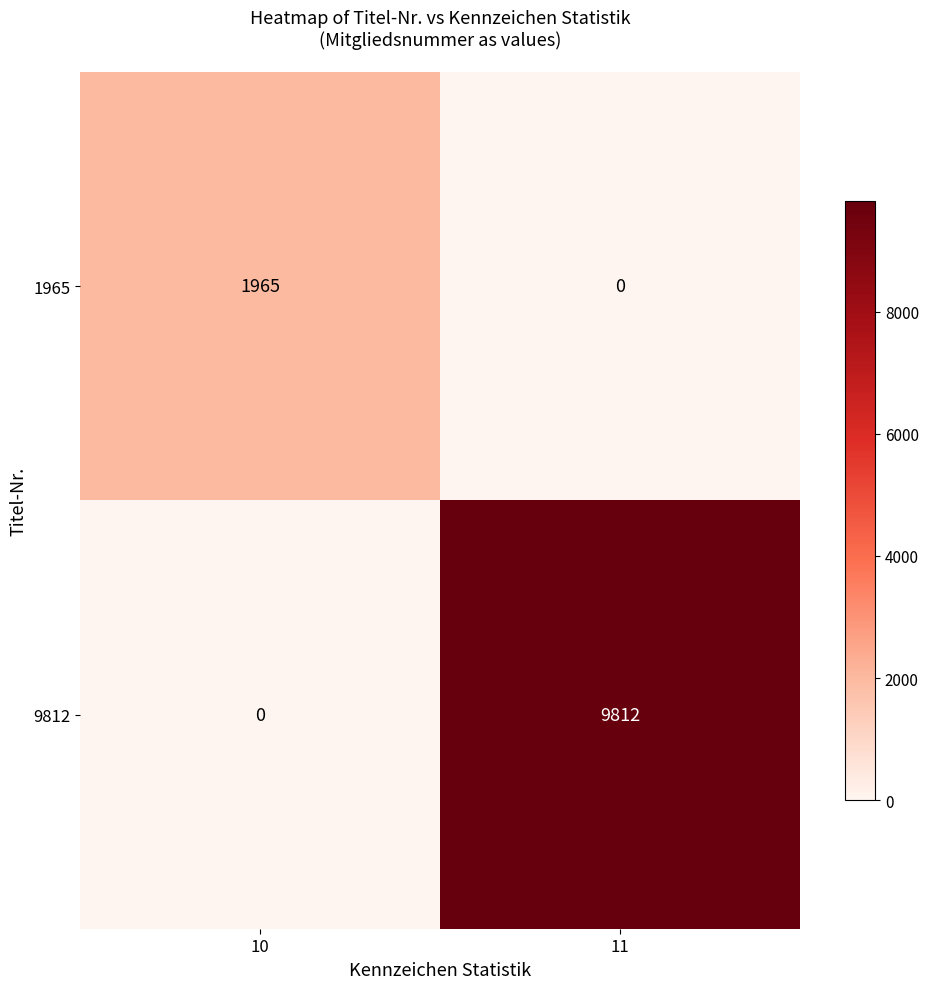

What is the highest value of the 9812 series?

9812